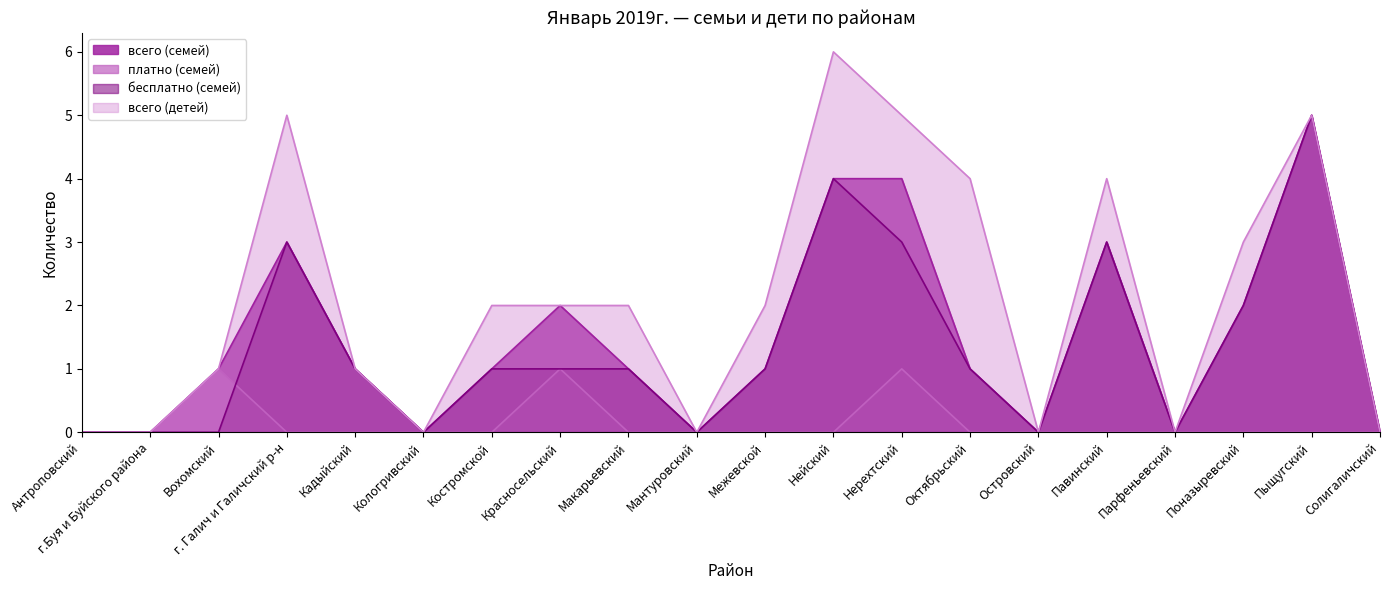

What is the label of the 7th point from the left?

Костромской